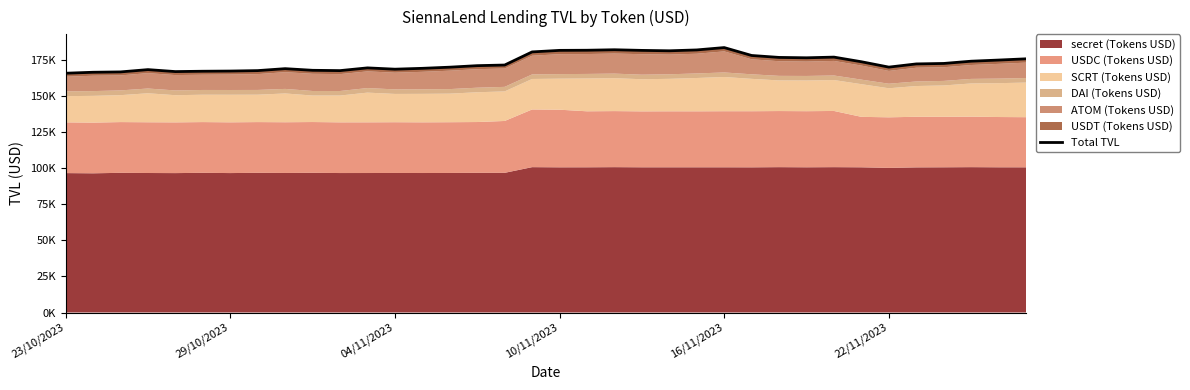

What is the change in value from 8 to 31?

+3279.9